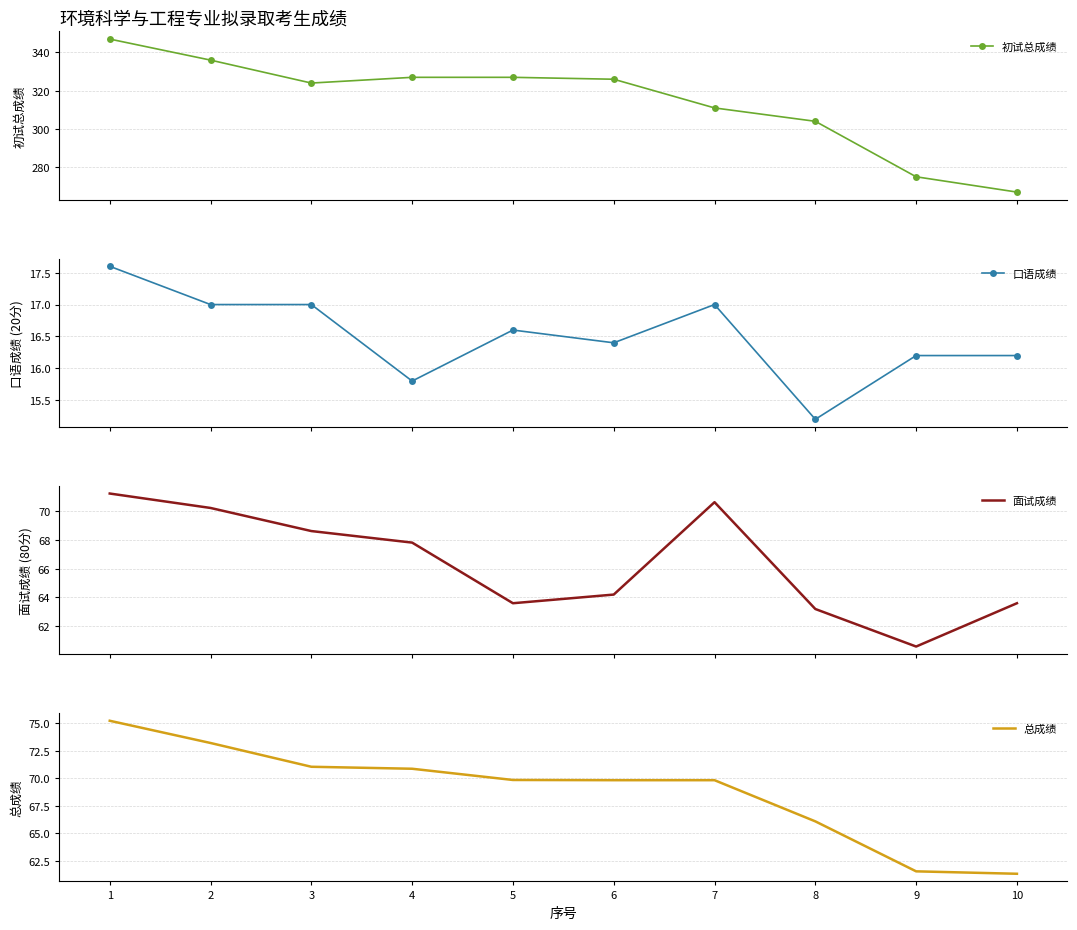

Is the value of 初试总成绩 at 9 greater than the value of 总成绩 at 7?

Yes